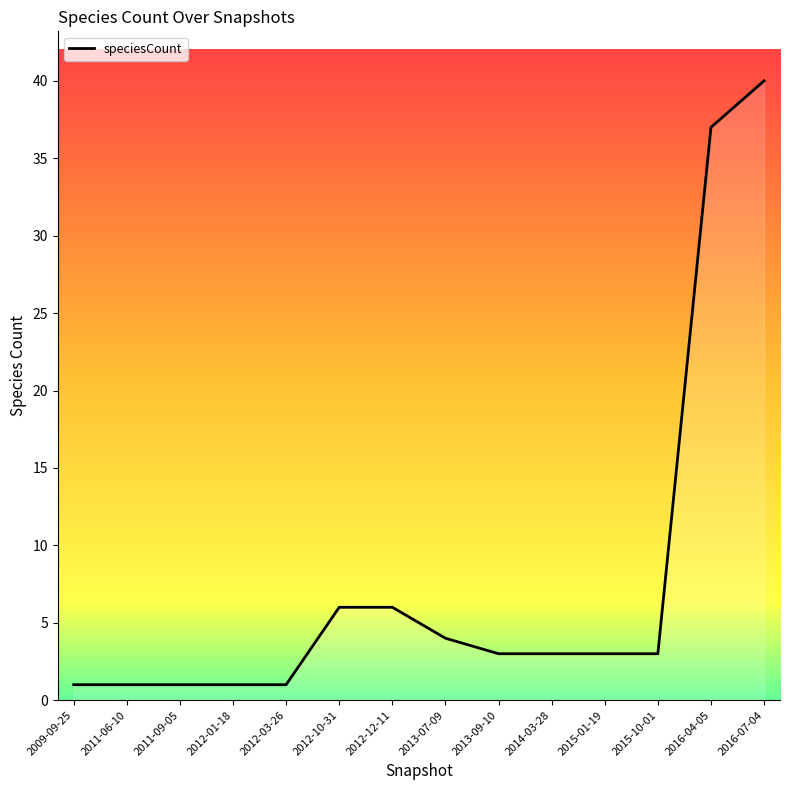

What is the difference between the maximum and minimum values?

39